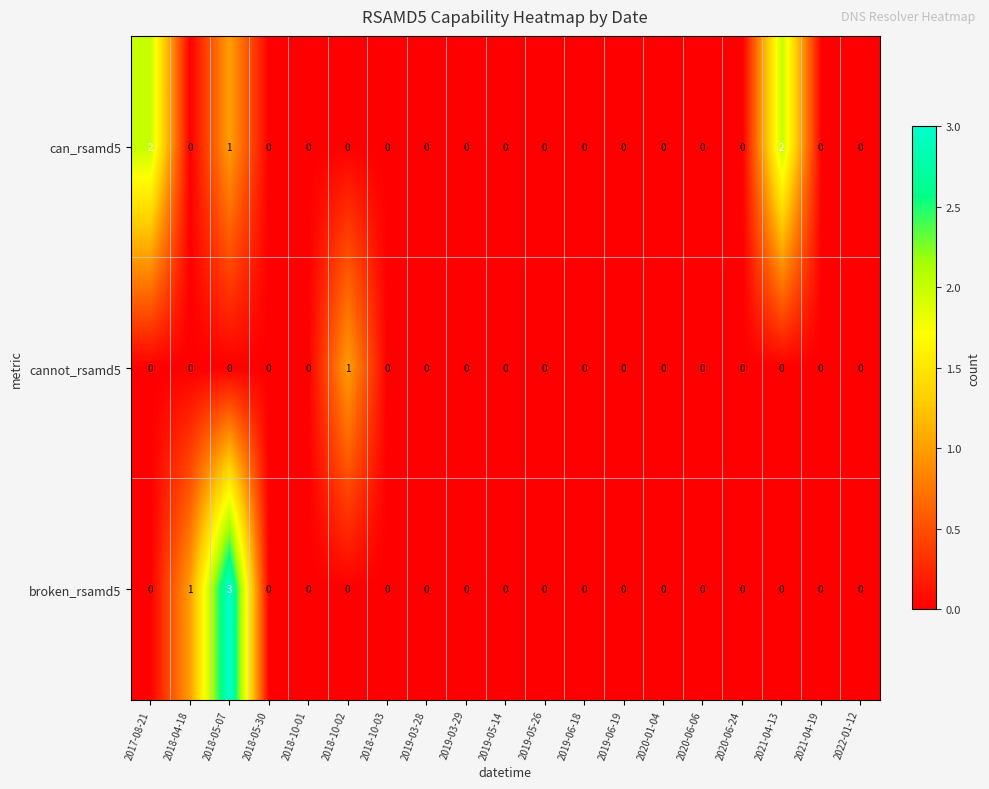

What is the total value across all series at 2021-04-13?

2